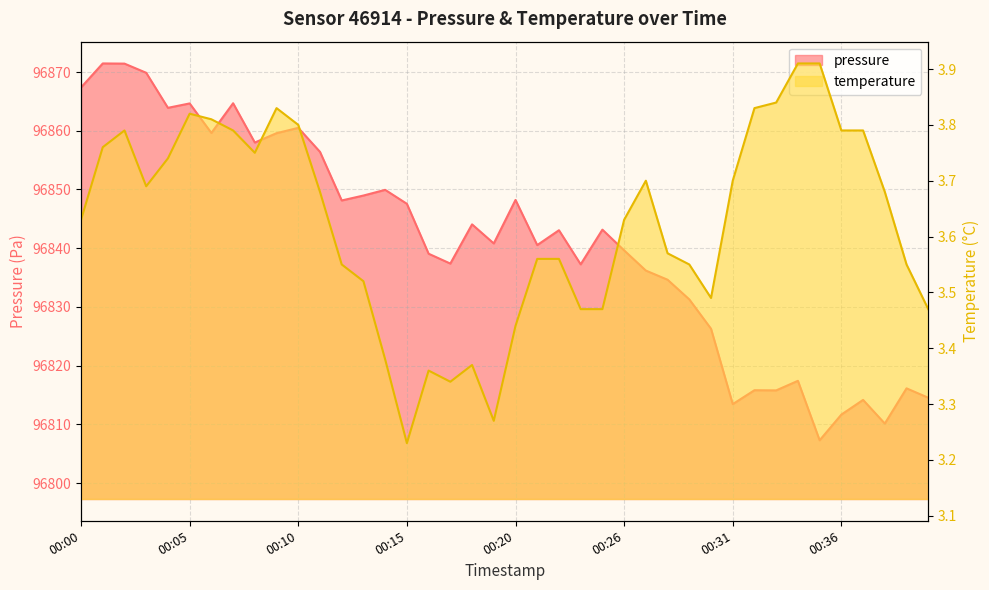

What is the average value of the pressure series?

96841.0